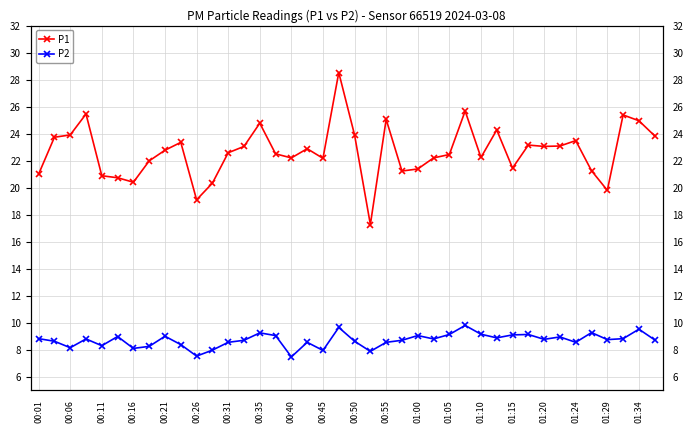

What is the value of the P2 point at the 22nd from the left?

7.9